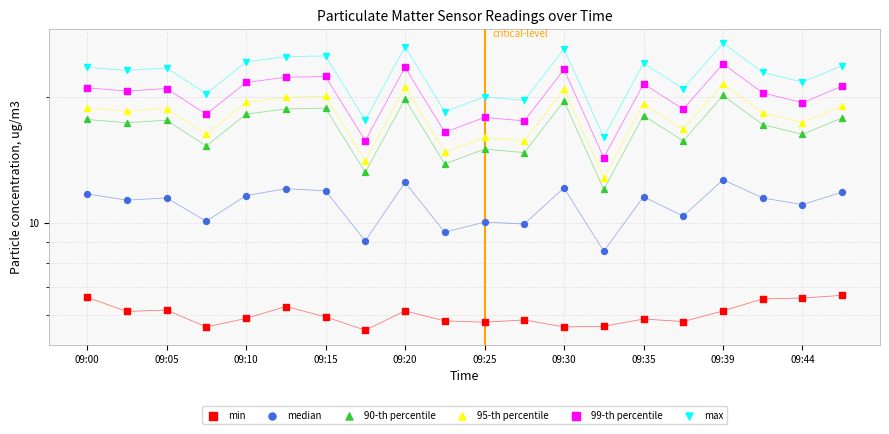

Is the value of 99-th percentile at 09:10 greater than the value of 95-th percentile at 09:10?

Yes